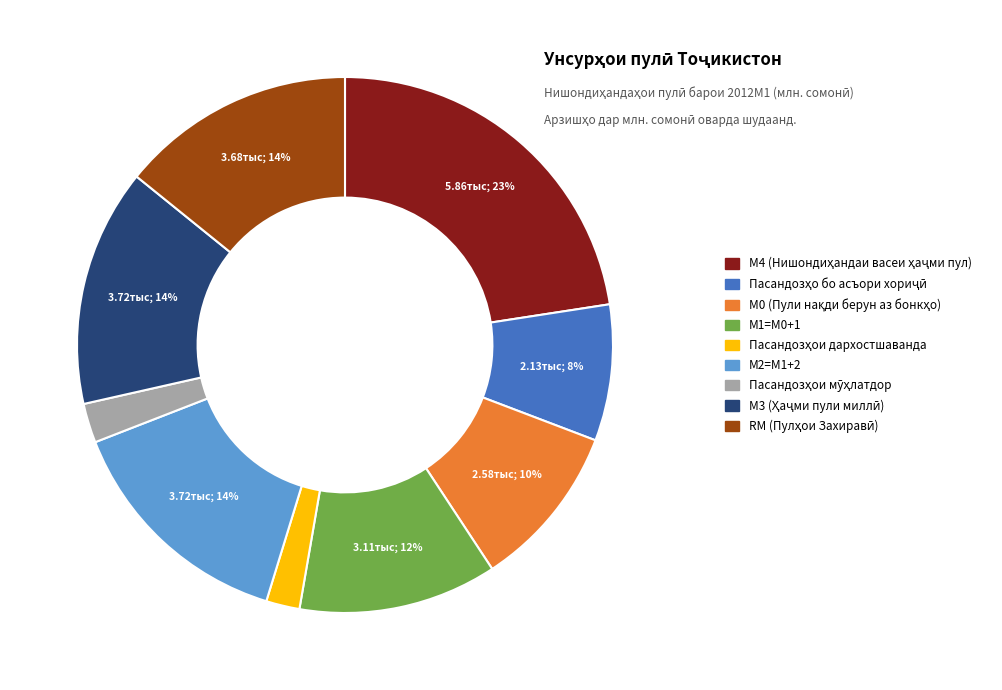

What percentage is the М2=M1+2 slice, to the nearest percent?

14%